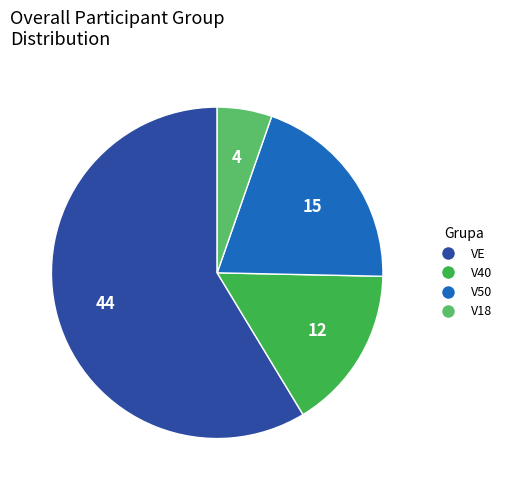

Does V18 account for over 50% of the chart?

No